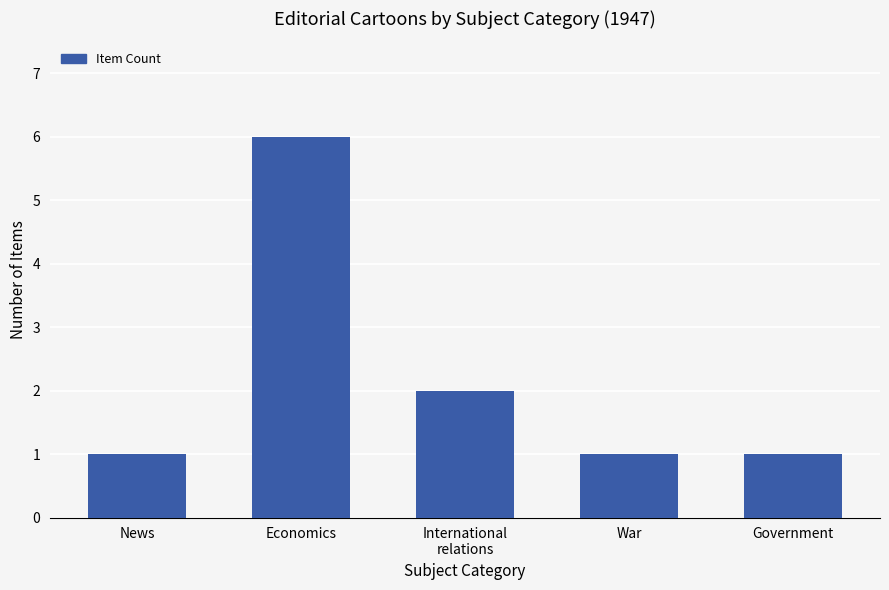

How many bars are there in total?

5